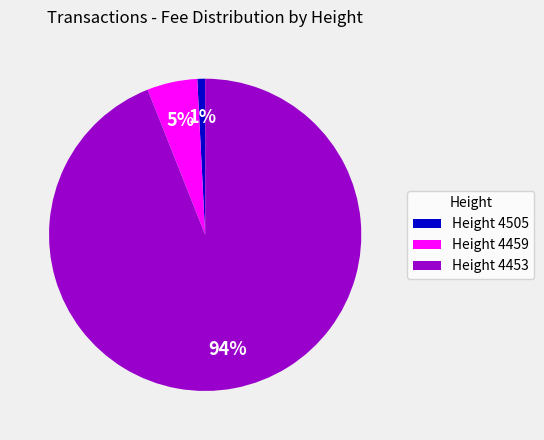

To the nearest percent, what is the difference between the largest and smallest slice percentages?

93%